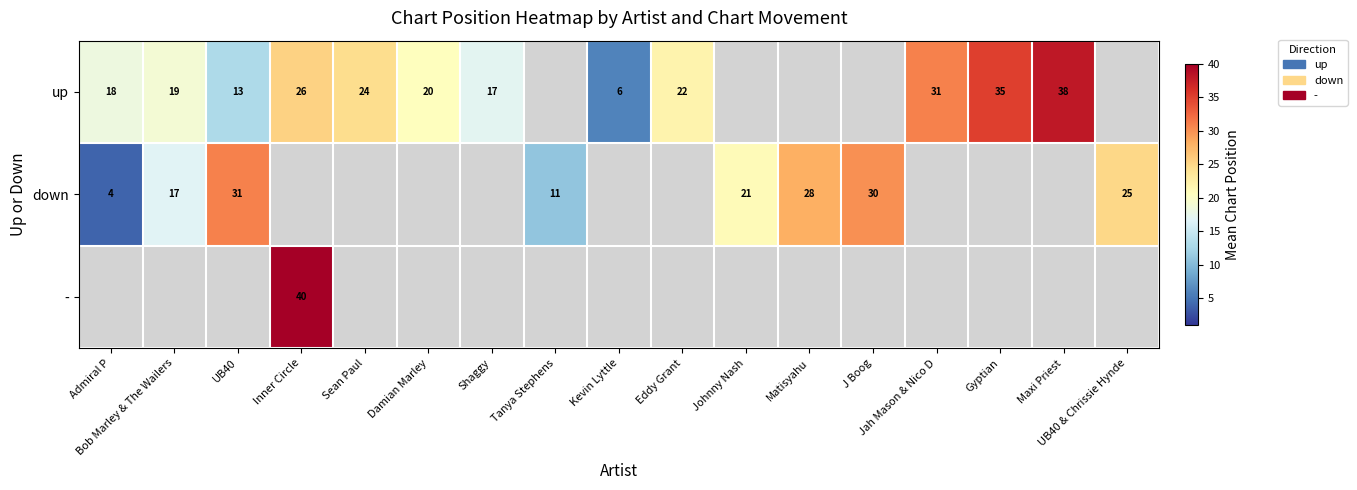

Which category has the lowest value across all series?

Admiral P